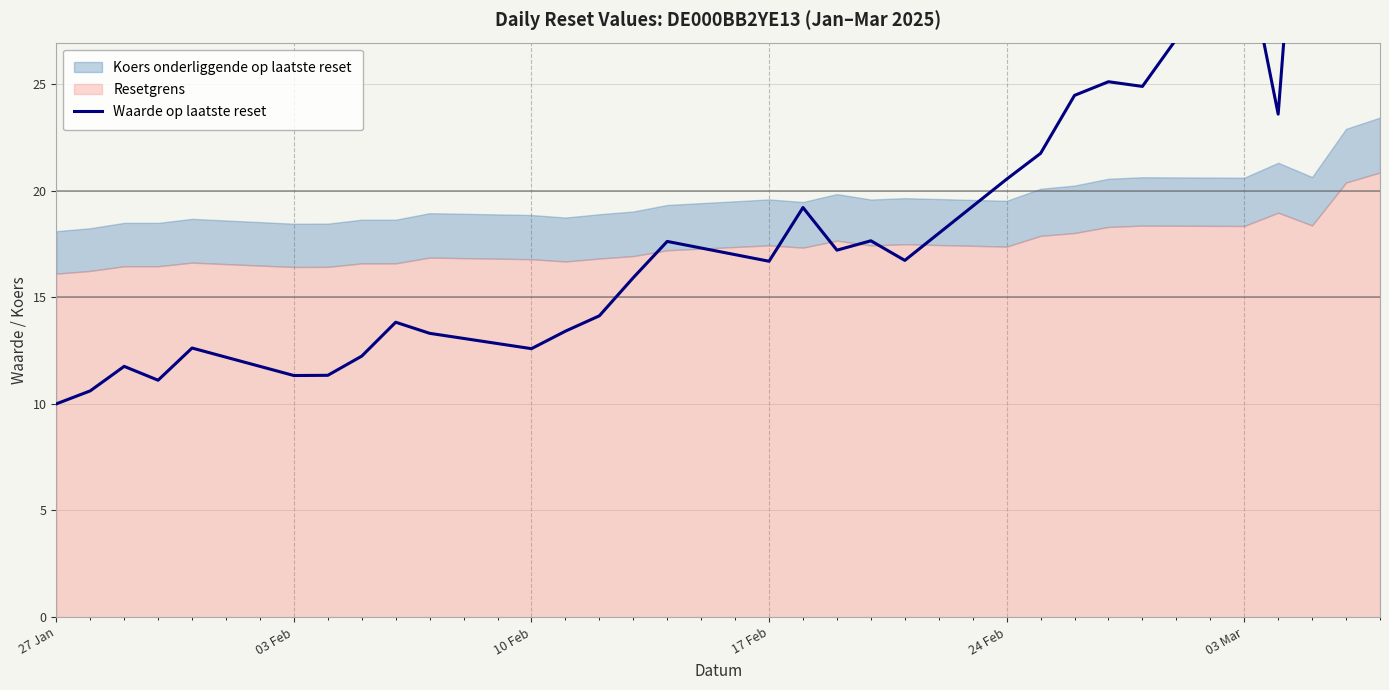

Is it true that the value at 8 is 21.1?

False